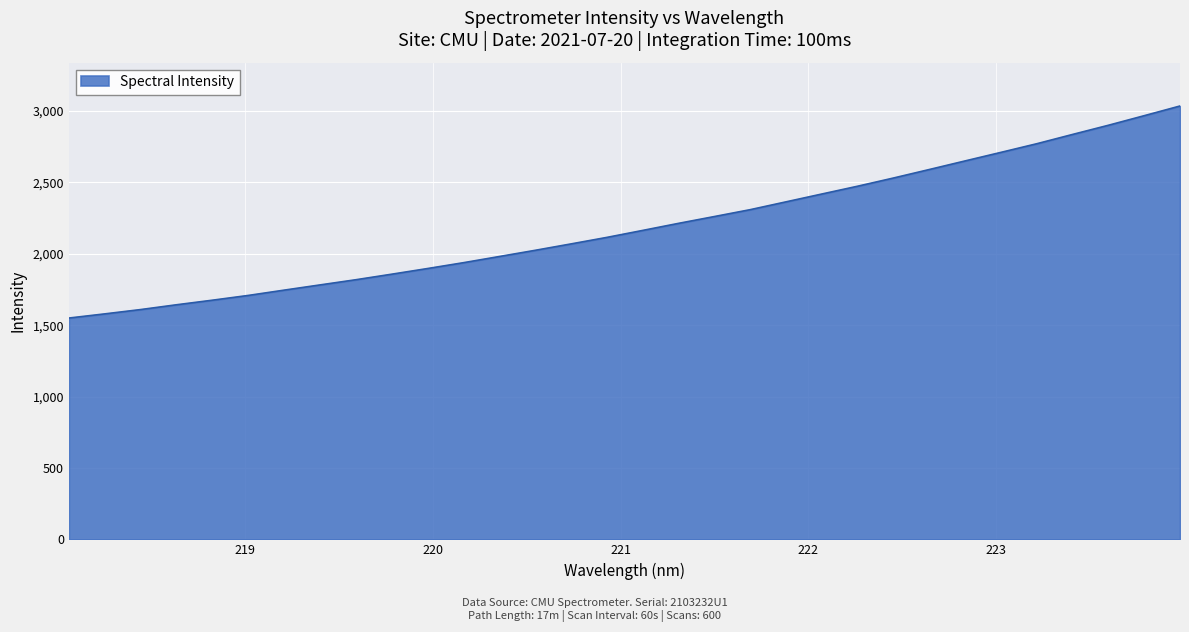

What is the maximum value shown in the chart?

3035.5